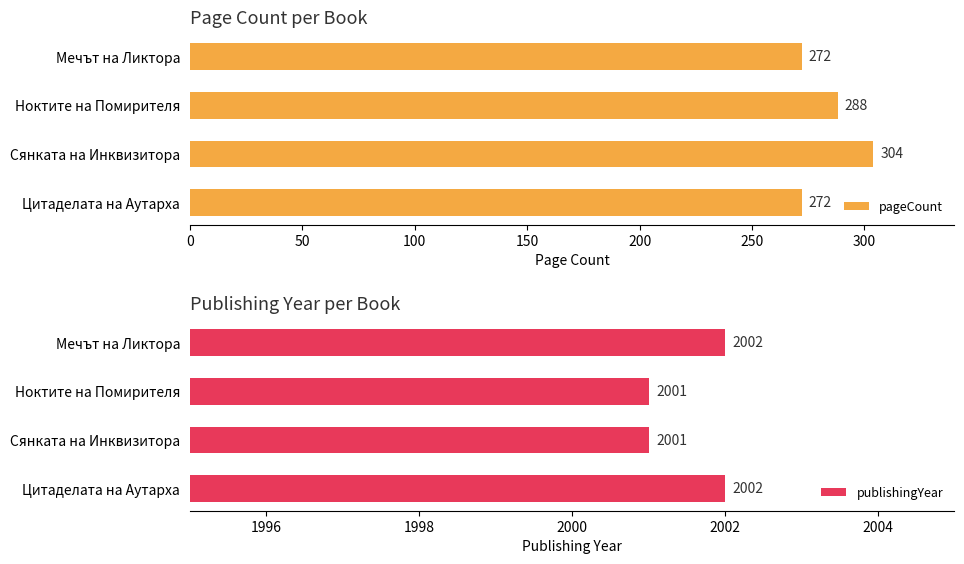

What is the sum of all pageCount values?

1136